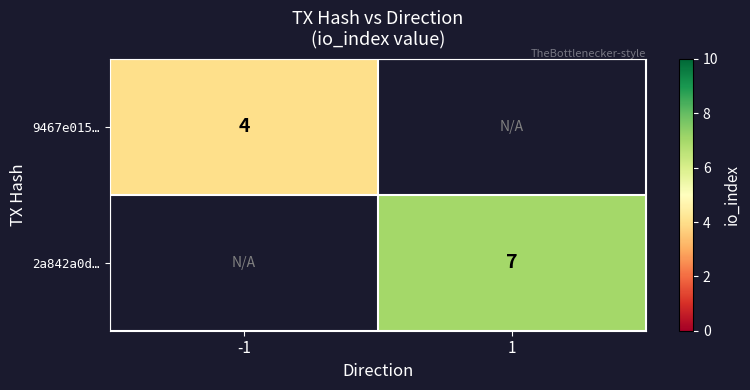

The 9467e015… series shows 6 at -1. True or false?

False